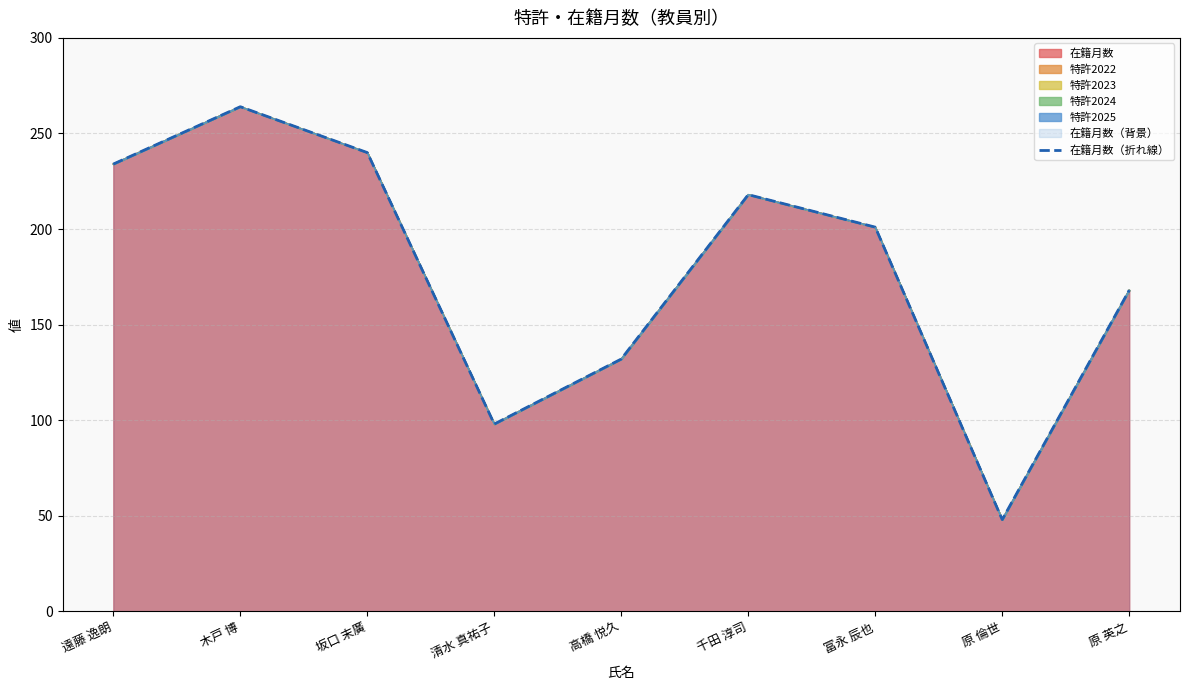

Is it true that the value at 木戸 博 is 458?

False